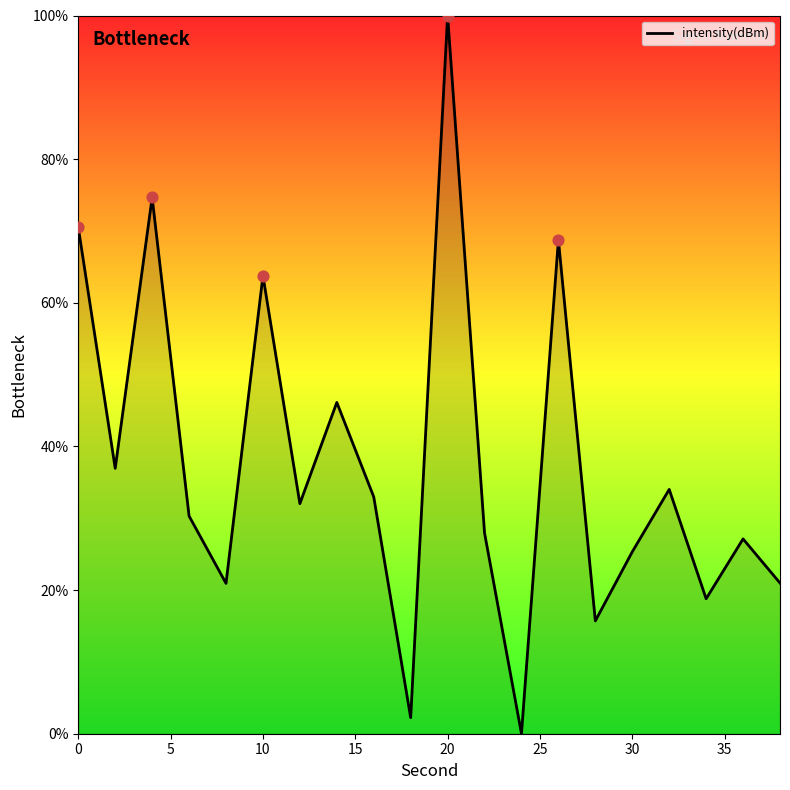

What is the difference between the maximum and minimum values?

100.0